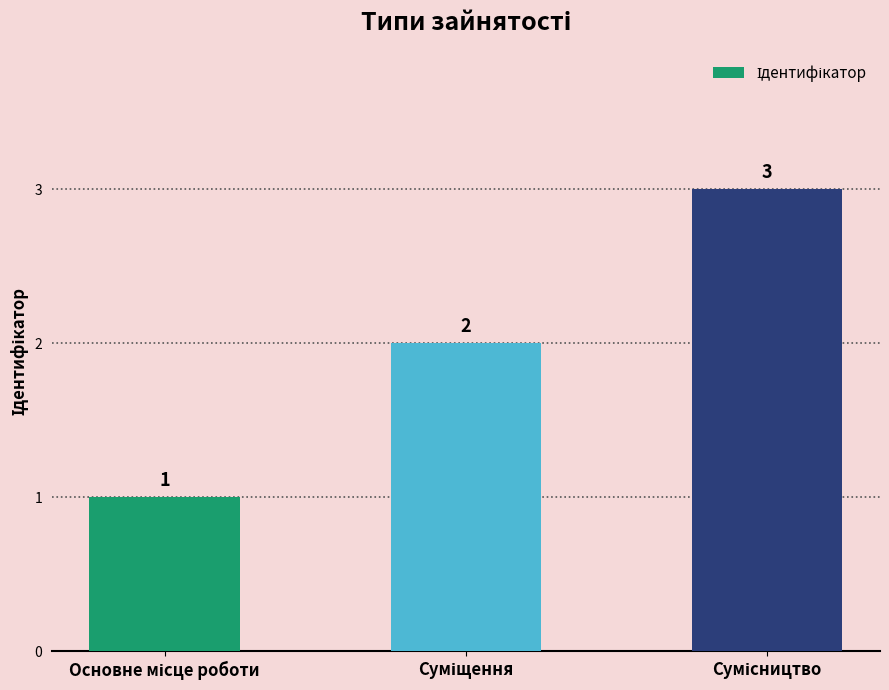

What is the value of the 3rd bar from the left?

3